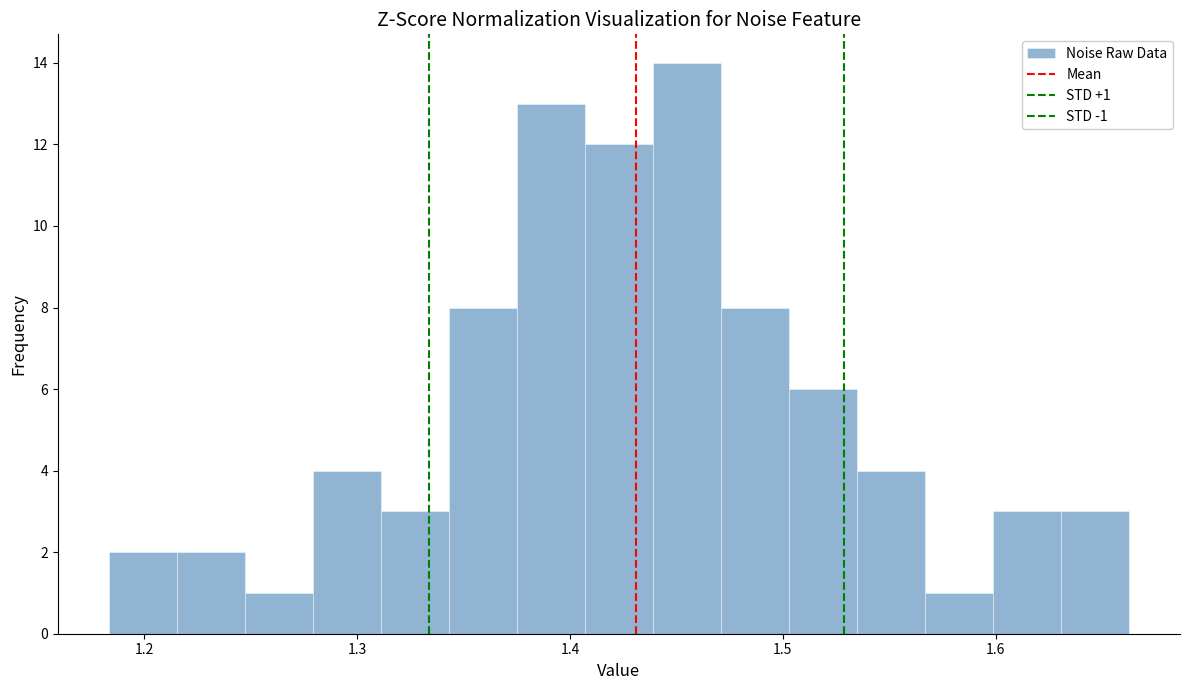

Read against the x-axis, roughly where is the centre of the tallest bar?

1.45